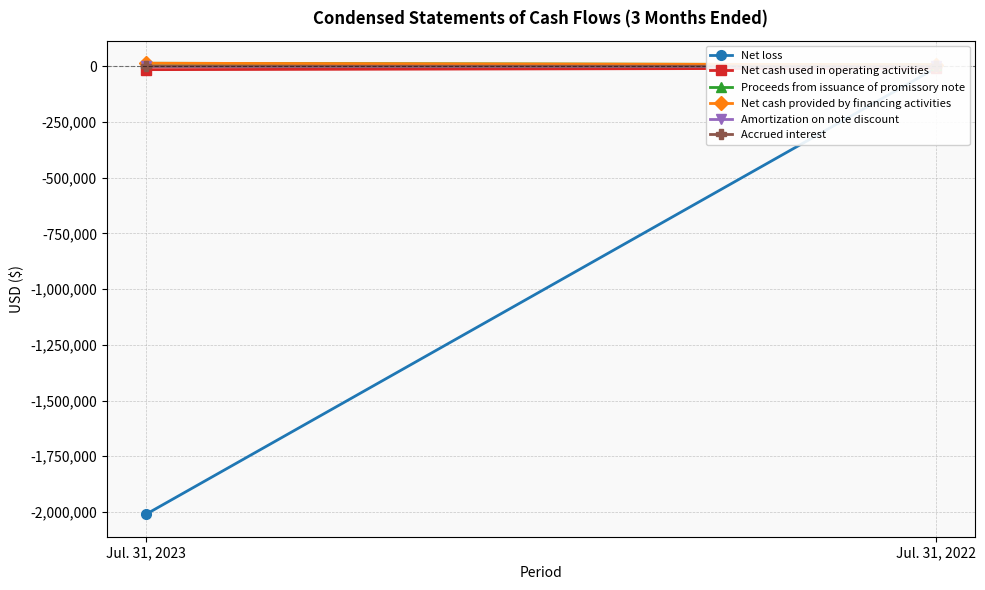

What is the average value of the Net cash used in operating activities series?

-10997